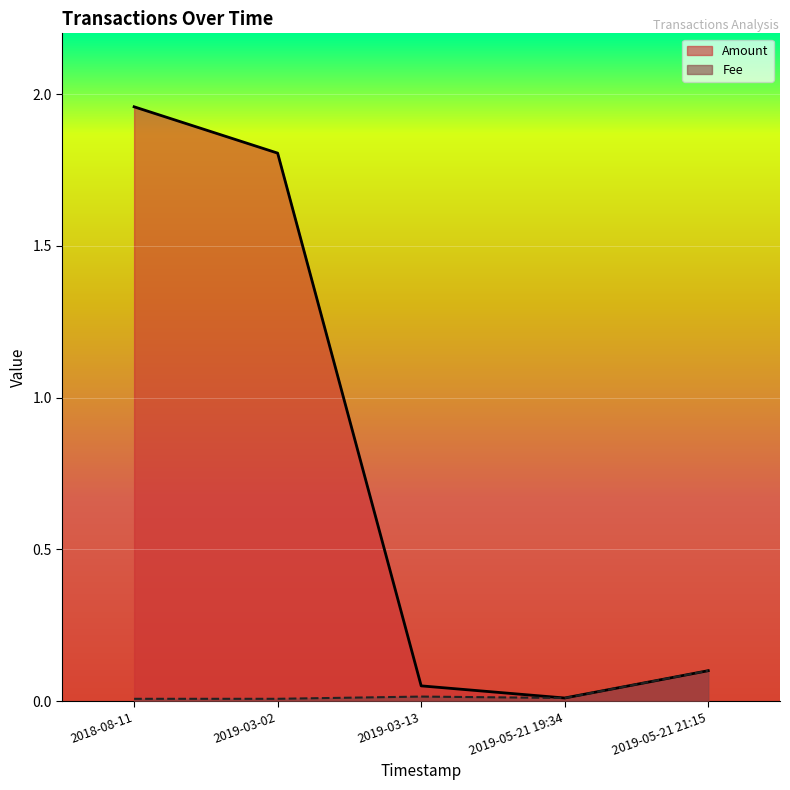

How many lines are shown in the chart?

2